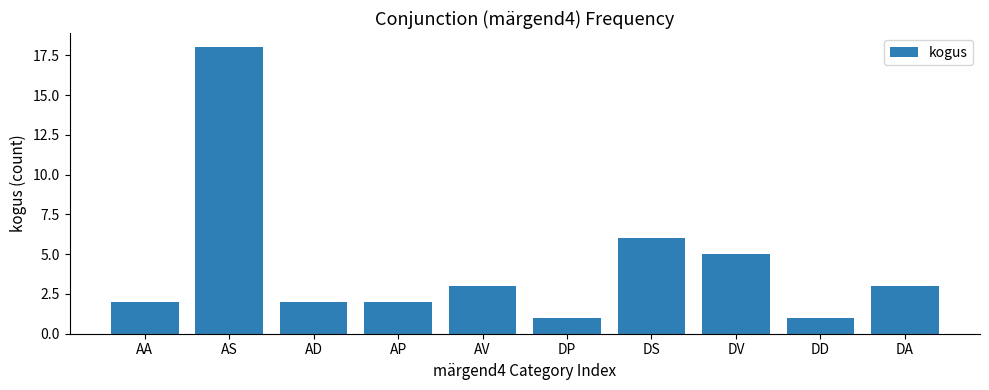

What is the difference between the second highest and second lowest values?

5